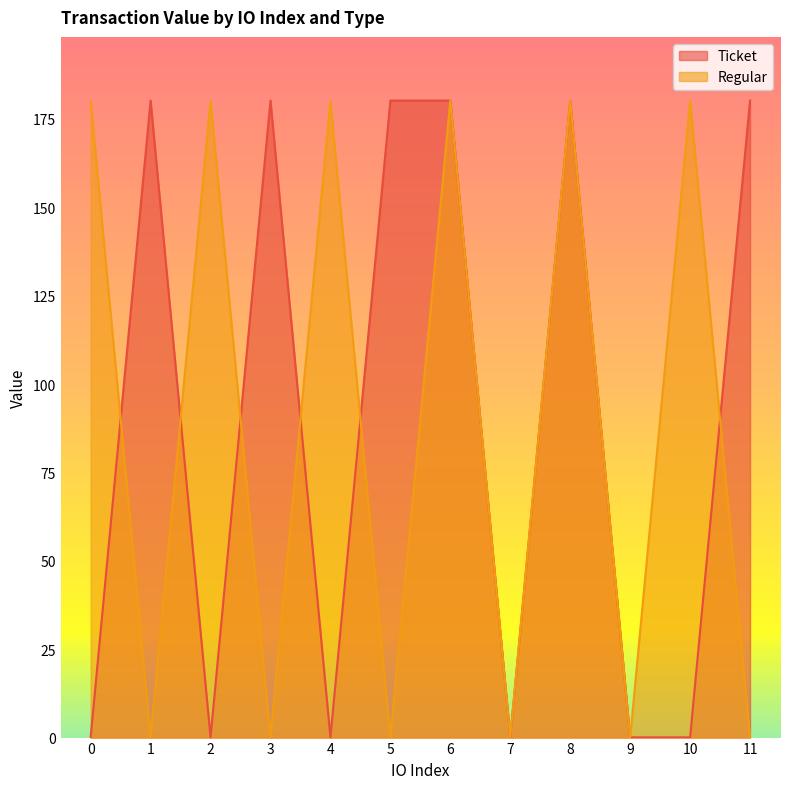

Rank the categories by Regular value from lowest to highest.

1, 3, 5, 7, 9, 11, 0, 2, 4, 6, 8, 10